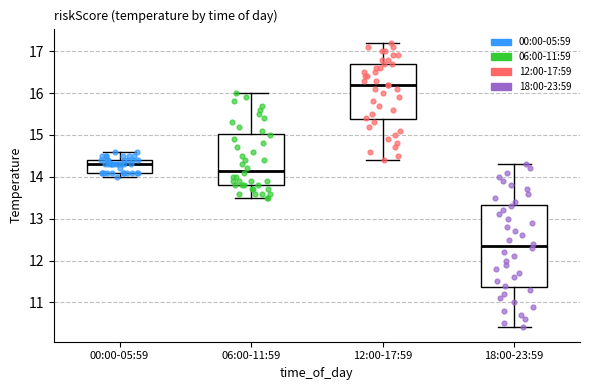

Which box has the highest median line?

12:00-17:59